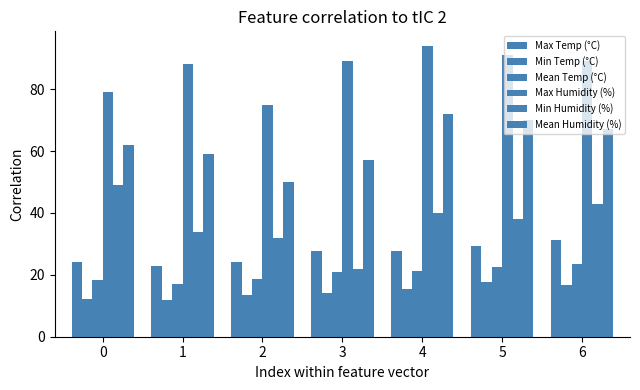

Which has a higher value, 3 or 5?

5